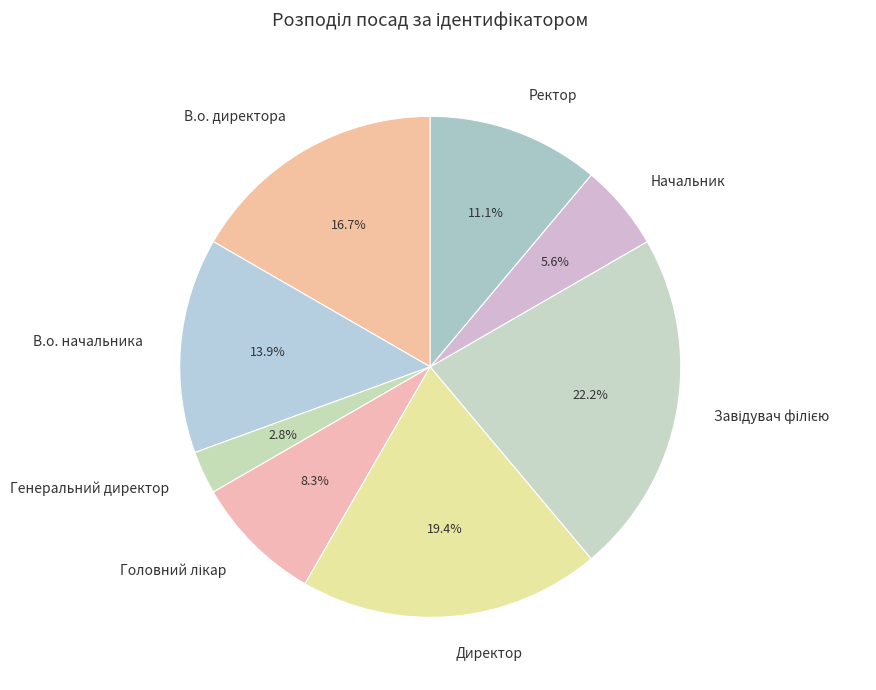

Which category has the smallest portion of the pie?

Генеральний директор